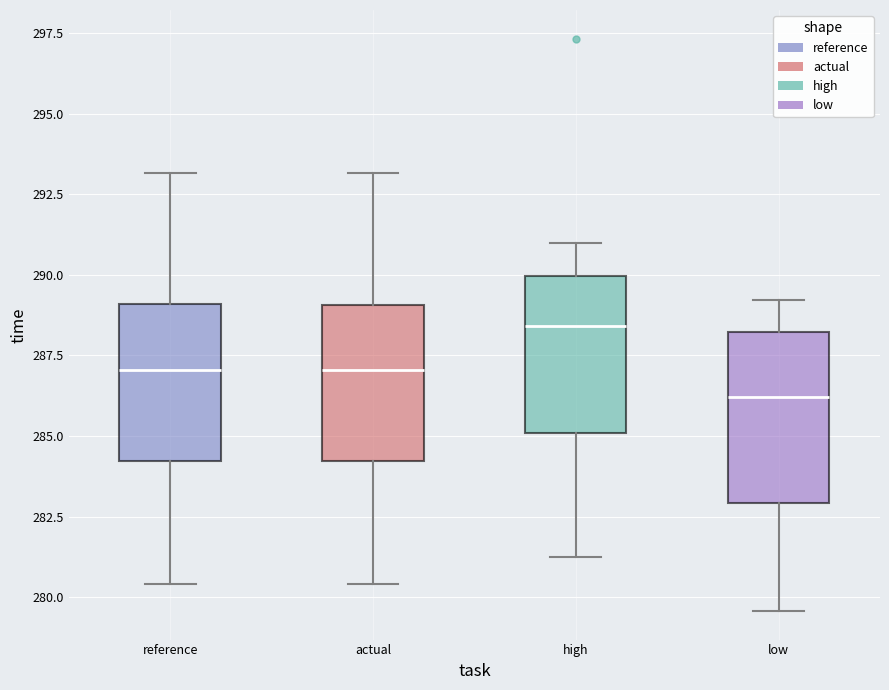

Where is the upper edge of the box for reference on the y-axis? The values are not printed on the chart, so give them approximately, as read against the axis.

289.0